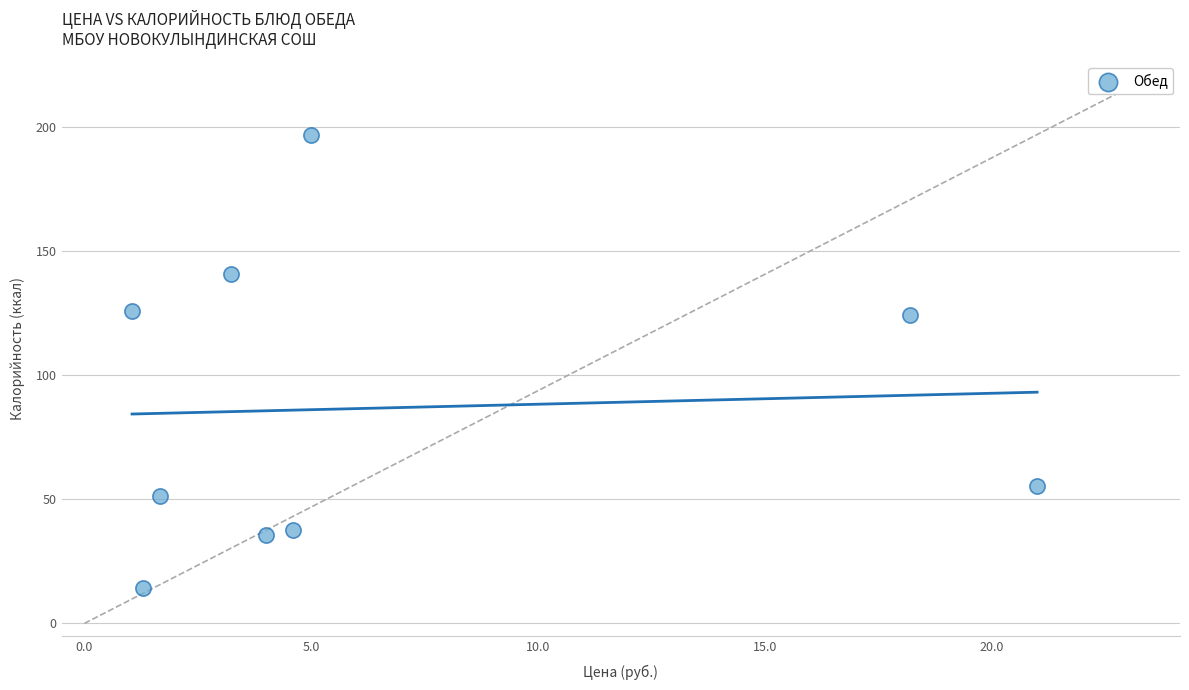

What is the range of X values (max minus min)?

19.9